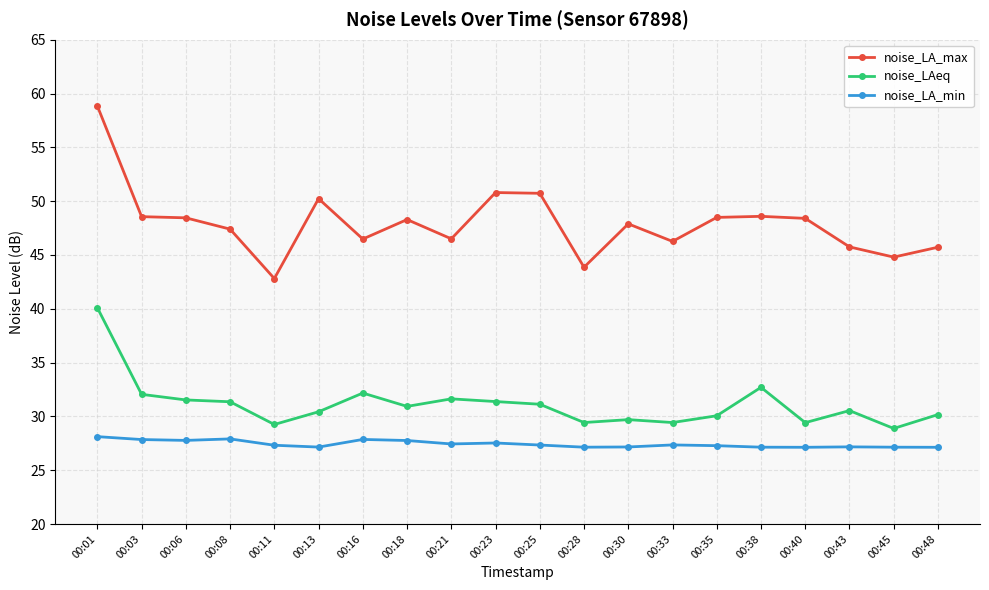

At which category is the sum across all series the highest?

00:01